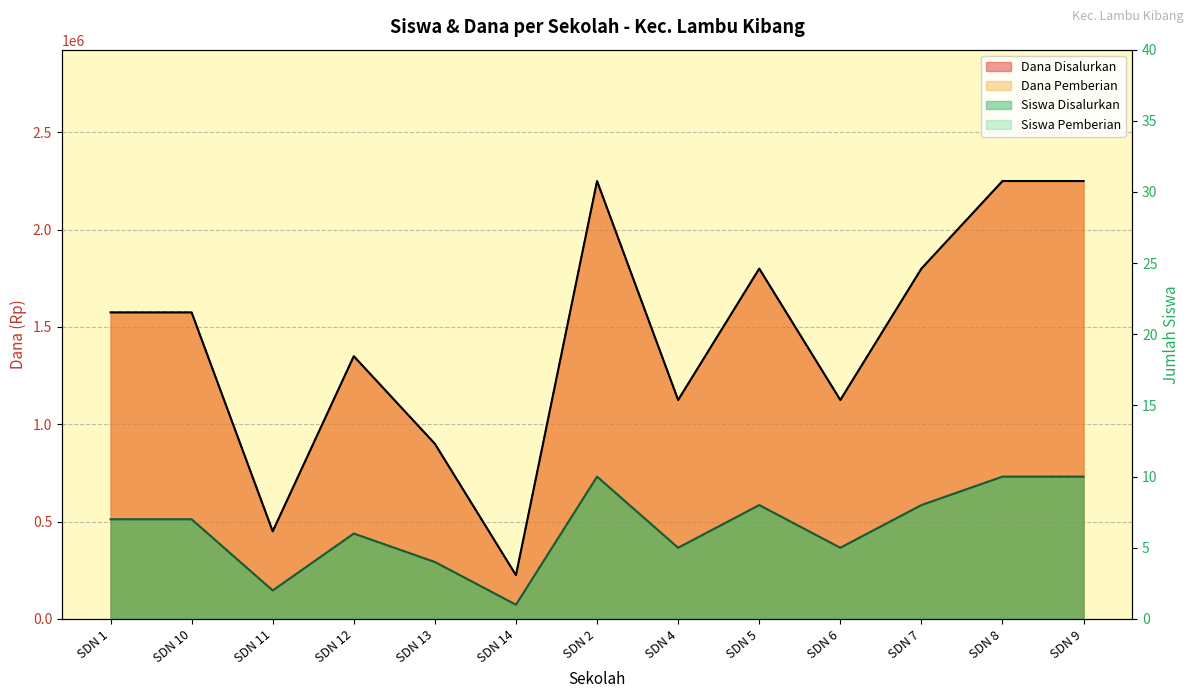

At which label does Dana Pemberian first exceed 7?

SDN 2